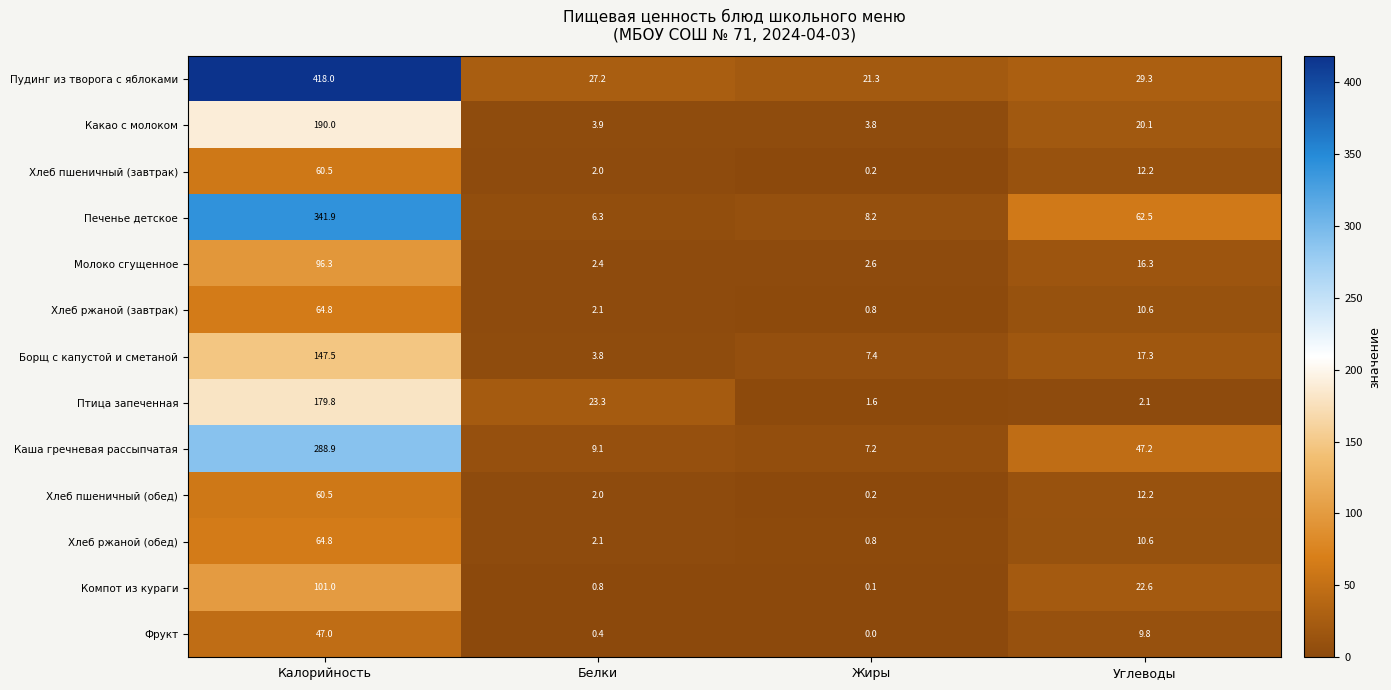

Between Белки and Углеводы, which series saw the biggest shift?

Печенье детское